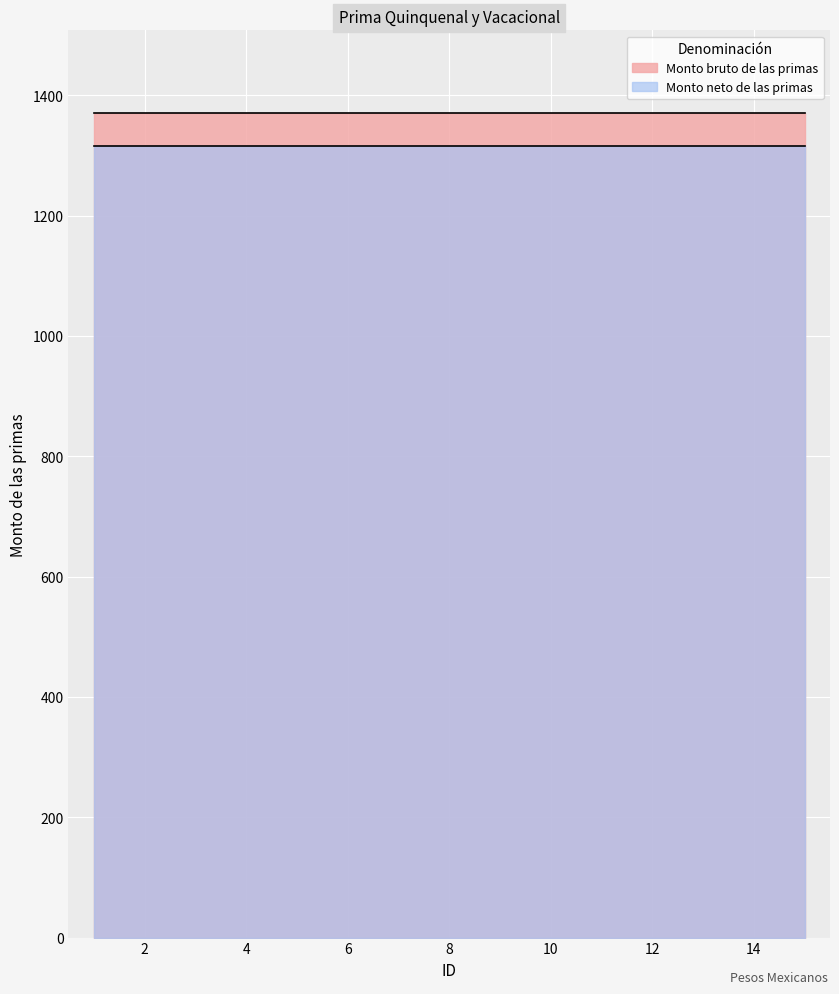

Is it true that Monto neto de las primas equals 1316.1 at 3?

True